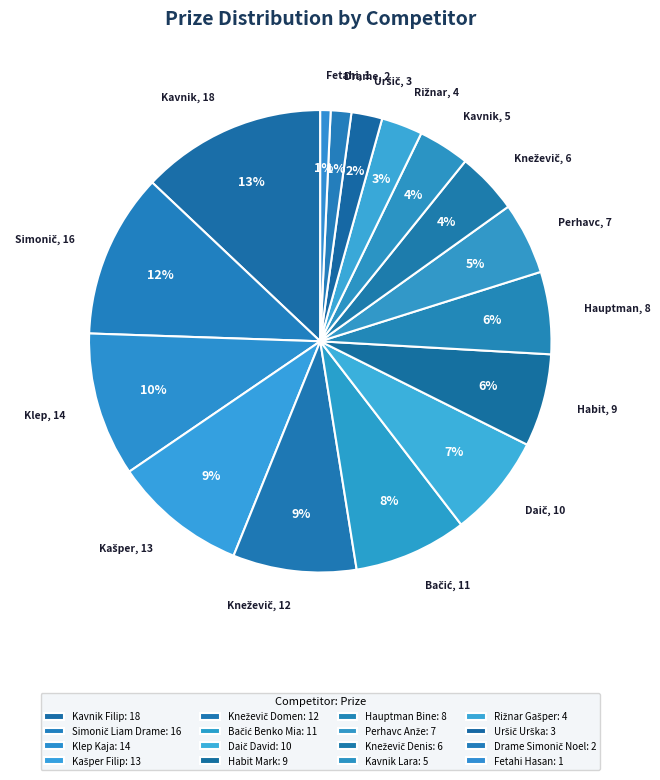

Is there a majority slice in this chart?

No